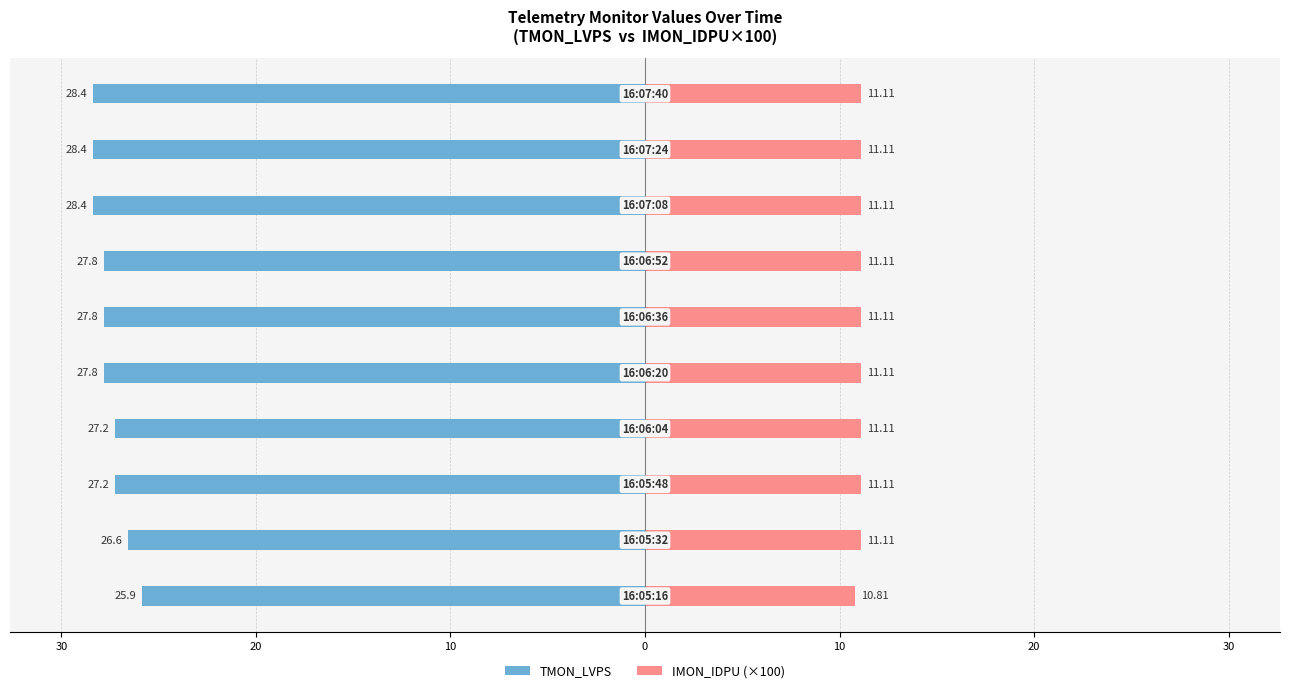

What is the difference between the maximum and minimum values in the IMON_IDPU (×100) series?

0.3